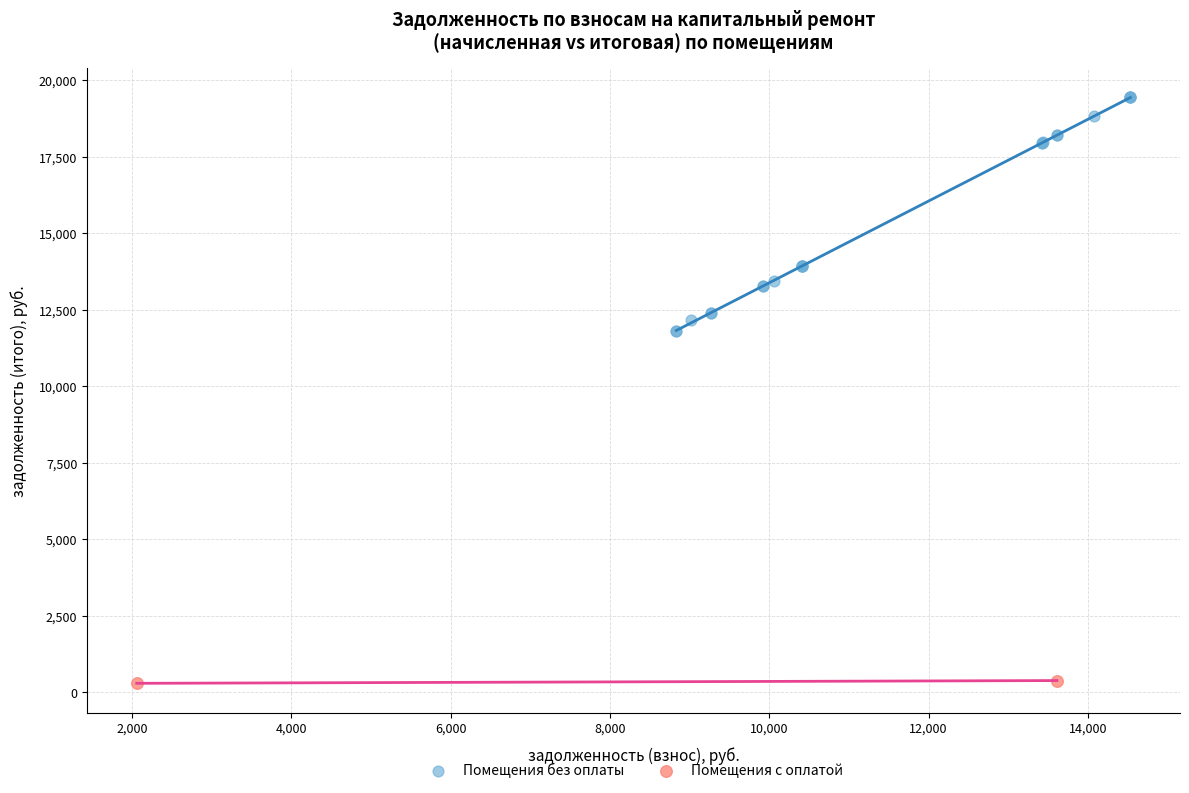

What are all the series names shown in the legend?

Помещения без оплаты, Помещения с оплатой